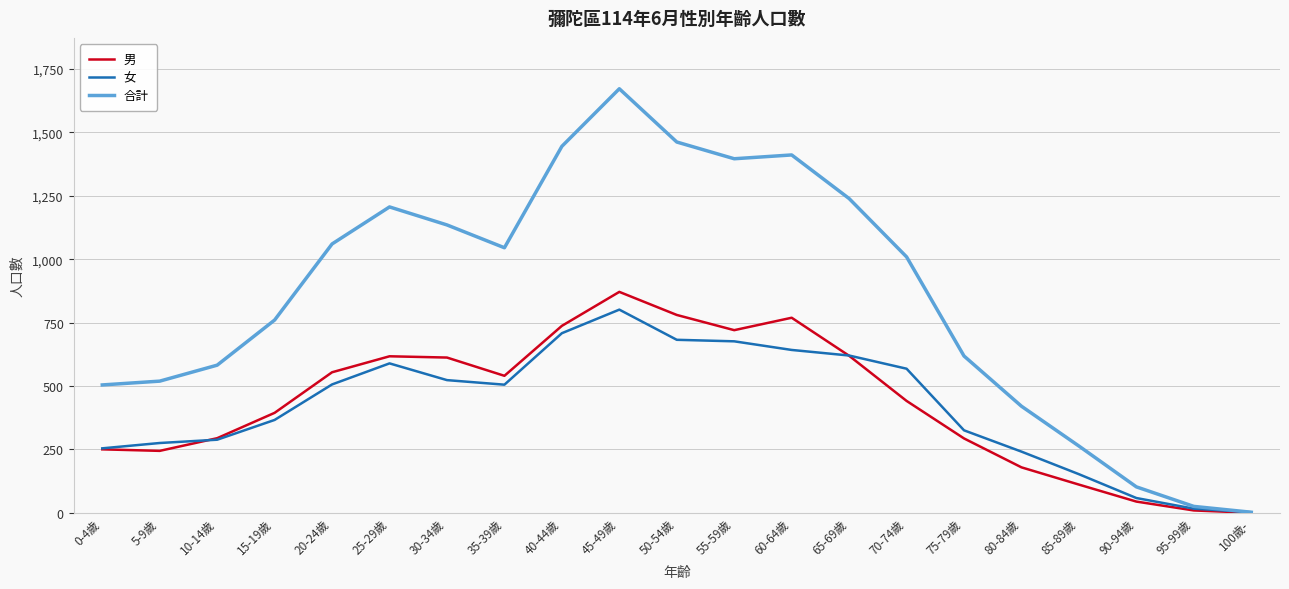

Is it true that 男 equals 873 at 25-29歲?

False